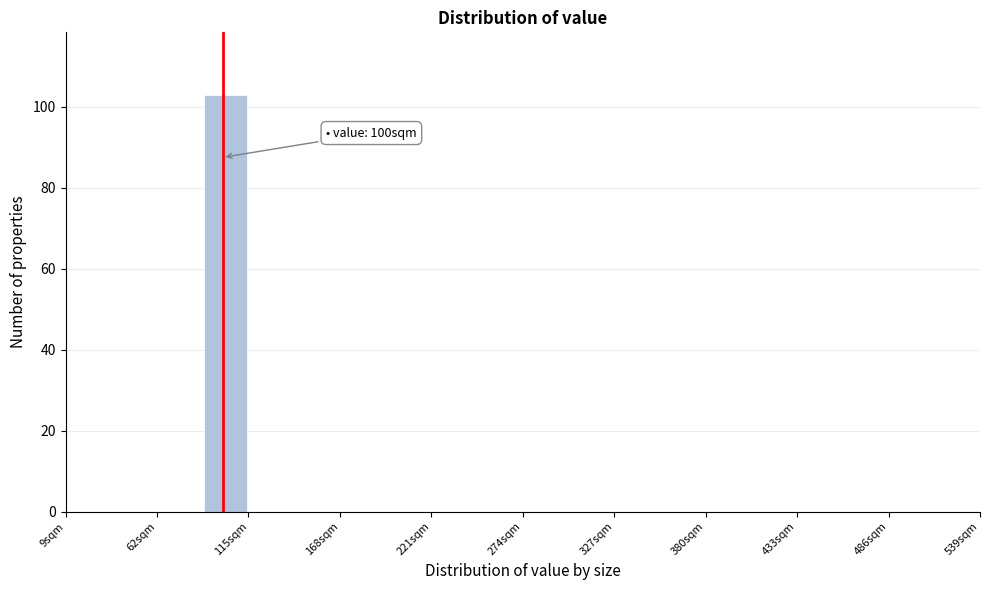

Read against the x-axis, roughly where is the centre of the tallest bar?

100